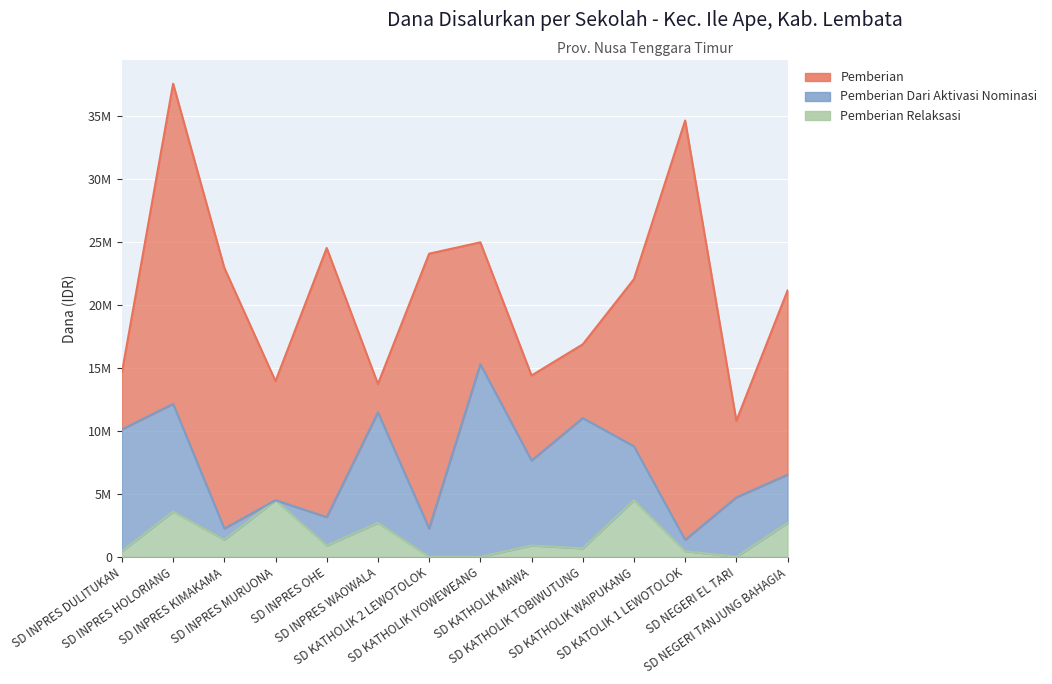

The Pemberian series shows 4500000 at SD INPRES DULITUKAN. True or false?

True